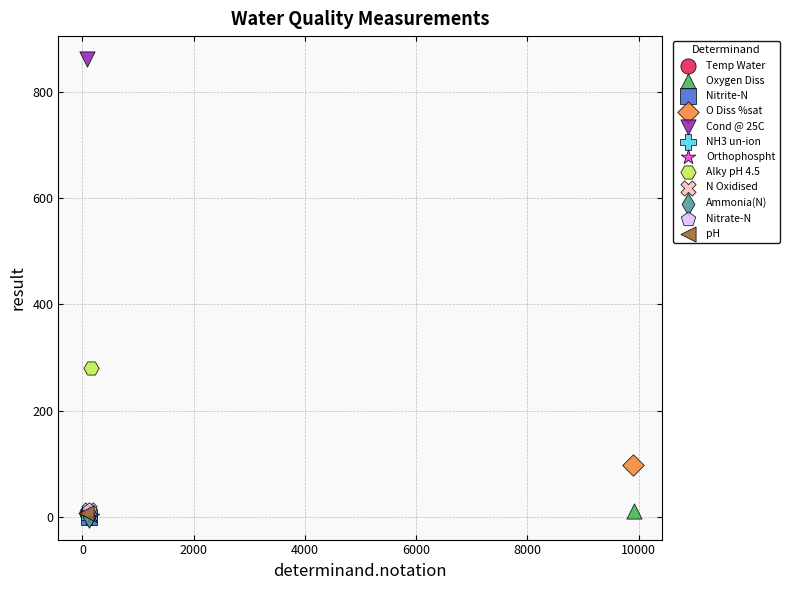

What are all the series names shown in the legend?

Temp Water, Oxygen Diss, Nitrite-N, O Diss %sat, Cond @ 25C, NH3 un-ion, Orthophospht, Alky pH 4.5, N Oxidised, Ammonia(N), Nitrate-N, pH